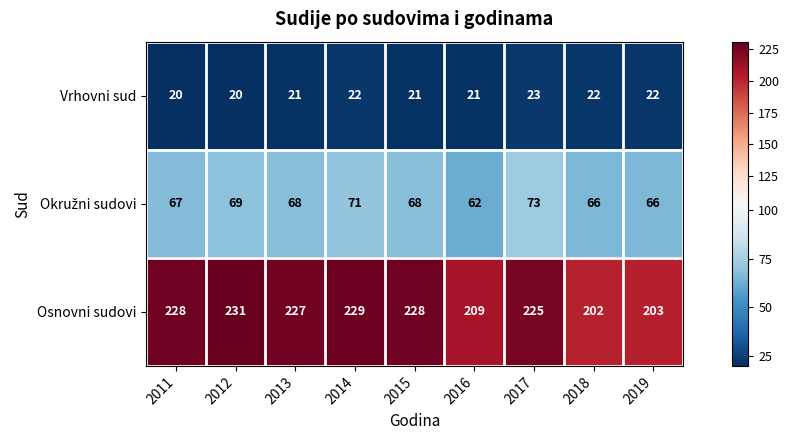

Which series changed the most between 2011 and 2016?

Osnovni sudovi